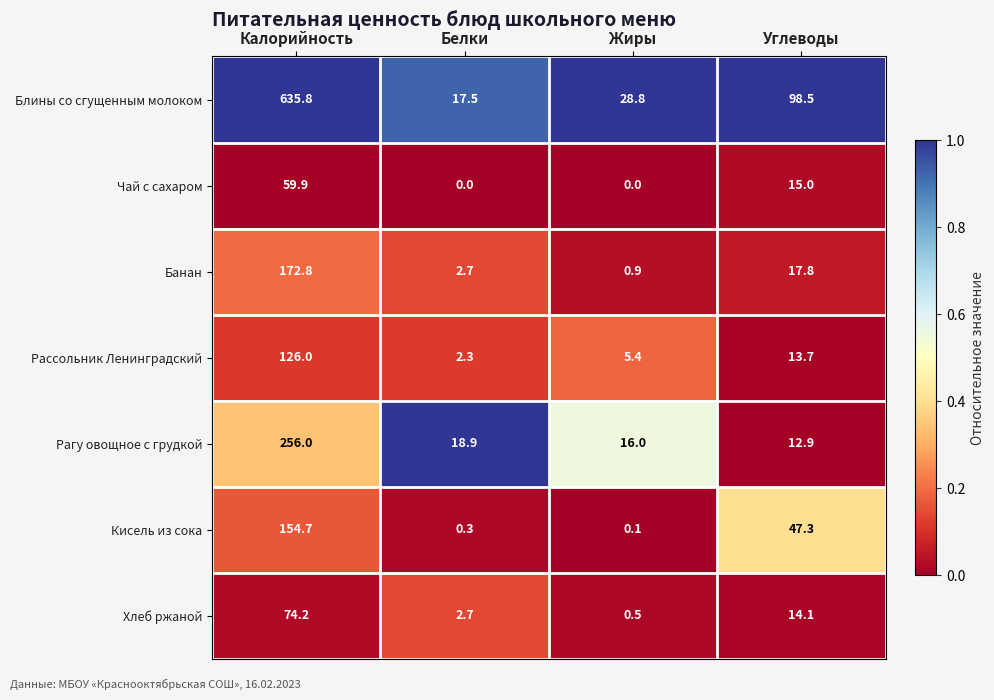

True or false: Блины со сгущенным молоком has a value of 176.9 at Углеводы.

False